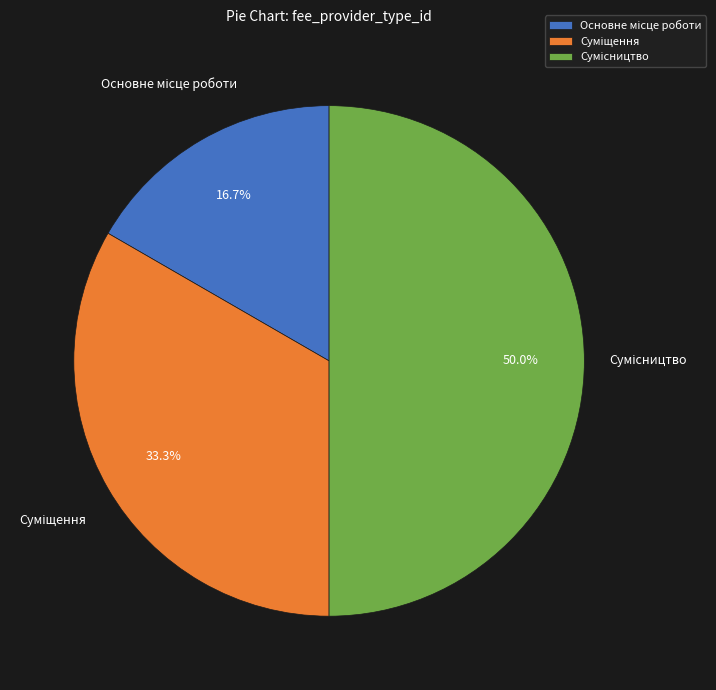

Combined, do Сумісництво and Основне місце роботи account for over 50%?

Yes